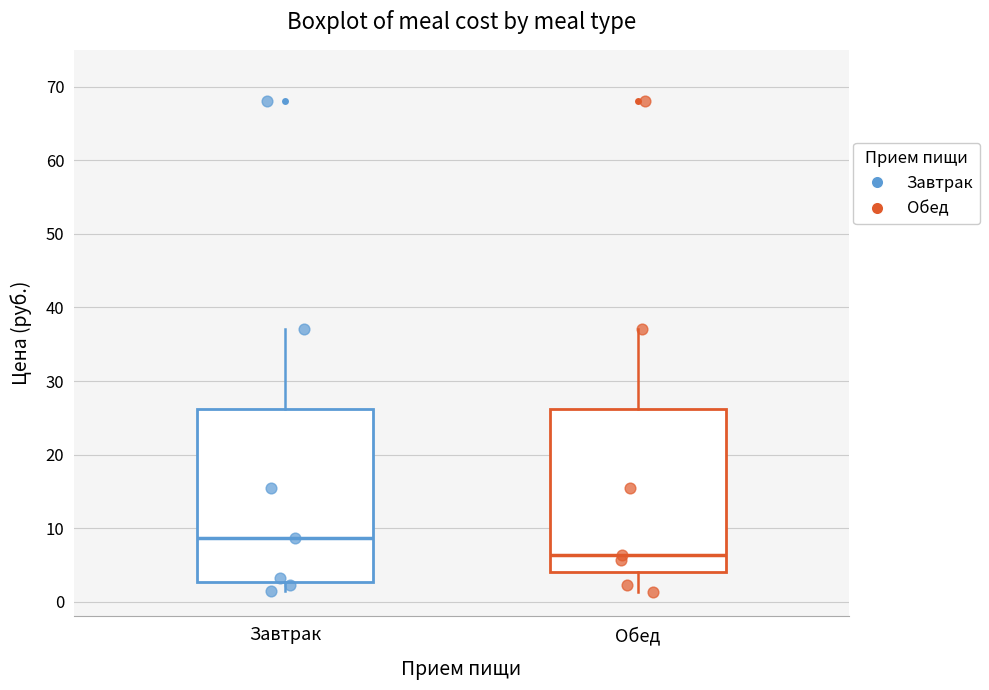

Reading left to right, read every box against the y-axis: the position of its median line, the range the box covers, and the ends of its whiskers. The values are not printed on the chart, so give them approximately, as read against the axis.

Завтрак: median 9, box 3 to 26, whiskers 1 to 37
Обед: median 6, box 4 to 26, whiskers 1 to 37